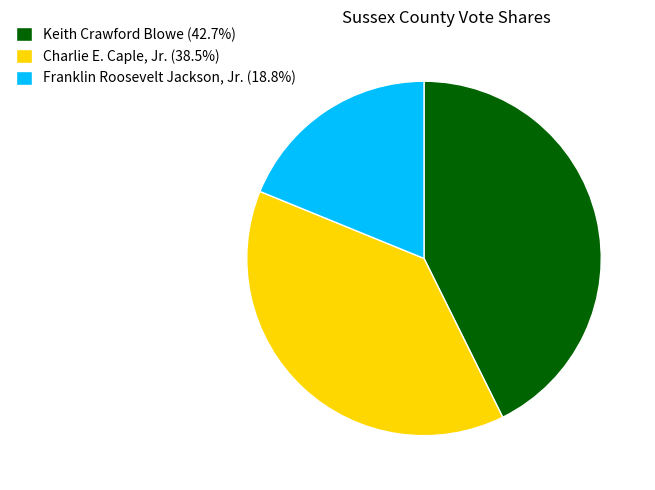

Combined, do Charlie E. Caple, Jr. (38.5%) and Franklin Roosevelt Jackson, Jr. (18.8%) account for over 50%?

Yes